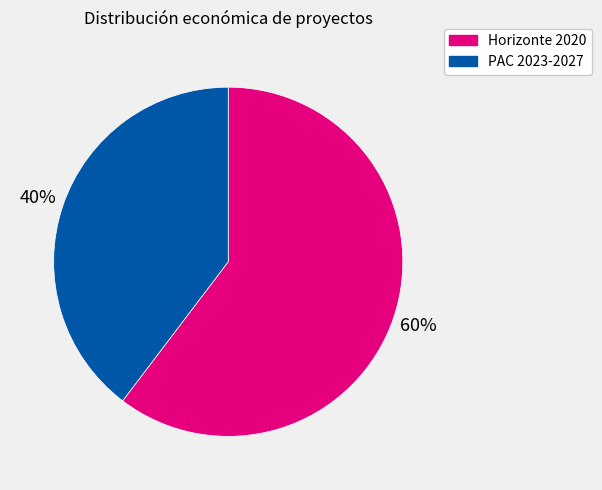

Approximately how many times larger is the value at Horizonte 2020 compared to PAC 2023-2027?

1.5